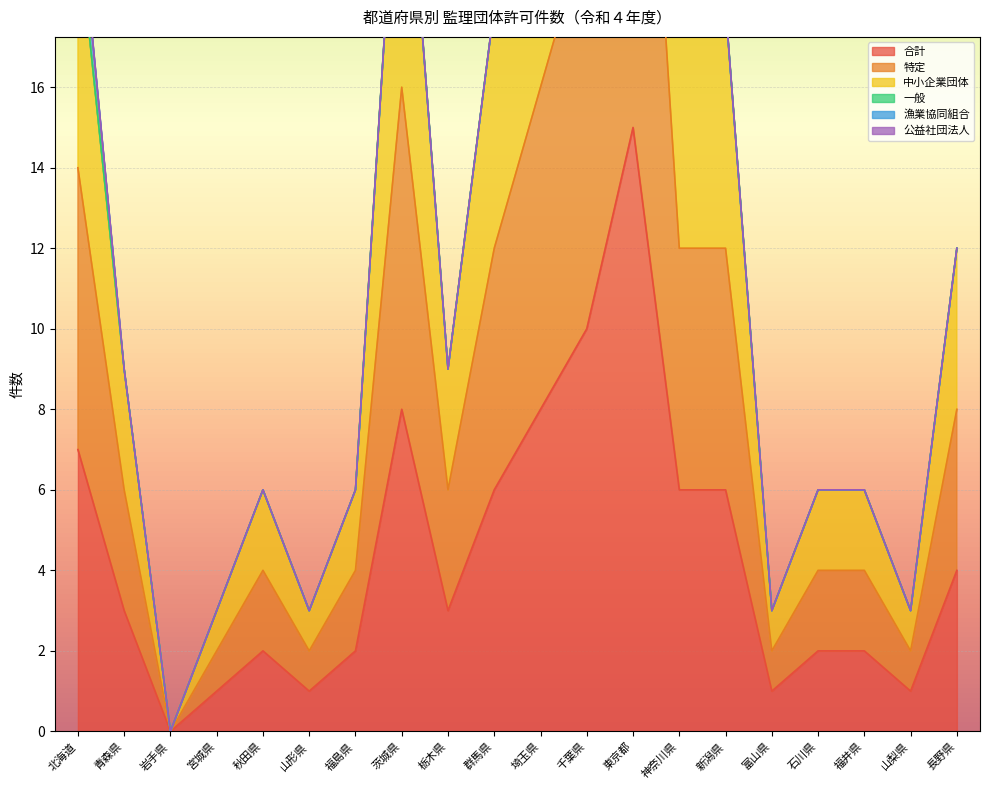

At 千葉県, list the series in order from smallest to largest.

合計, 特定, 中小企業団体